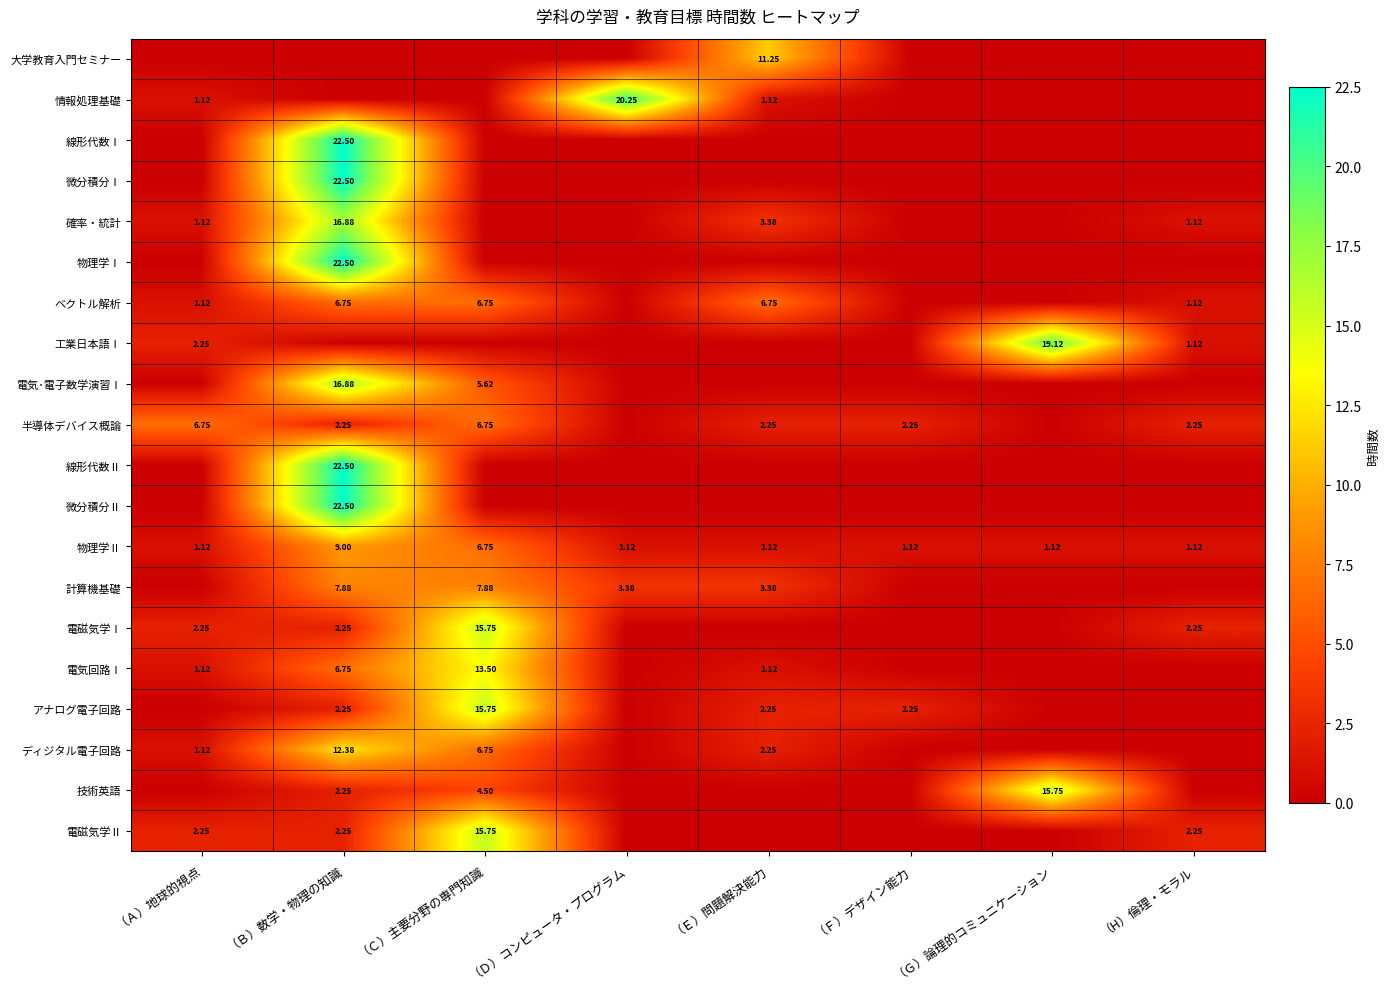

What is the maximum value shown in the chart?

22.5